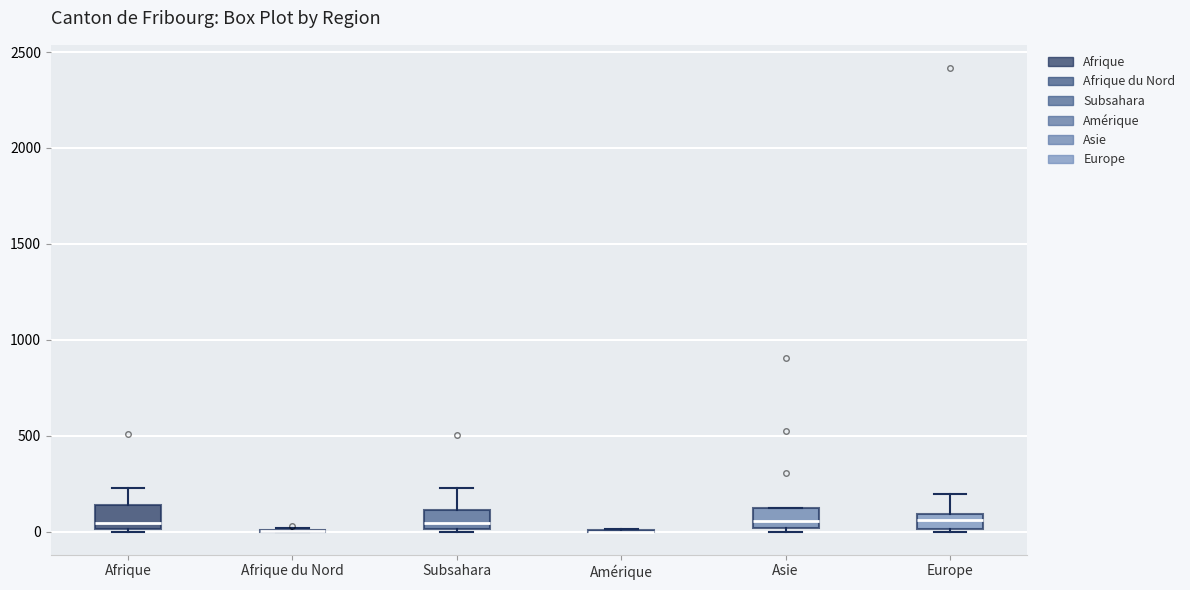

Reading left to right, transcribe this box plot: for each box, give where its median line is, the range the box spans, and where its two whiskers end, as read against the y-axis. The values are not printed on the chart, so give them approximately, as read against the axis.

Afrique: median 50, box 0 to 150, whiskers 0 to 250
Afrique du Nord: box collapsed to a line at 0, whiskers 0 to 0
Subsahara: median 50, box 0 to 100, whiskers 0 to 250
Amérique: box collapsed to a line at 0, whiskers 0 to 0
Asie: median 50, box 0 to 150, whiskers 0 (just below the box's lower edge) to 150
Europe: median 50, box 0 to 100, whiskers 0 to 200